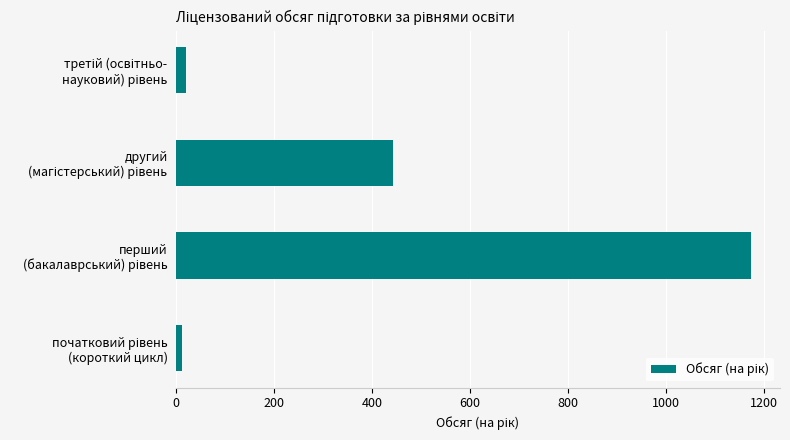

What is the difference between the maximum and second lowest values?

1154